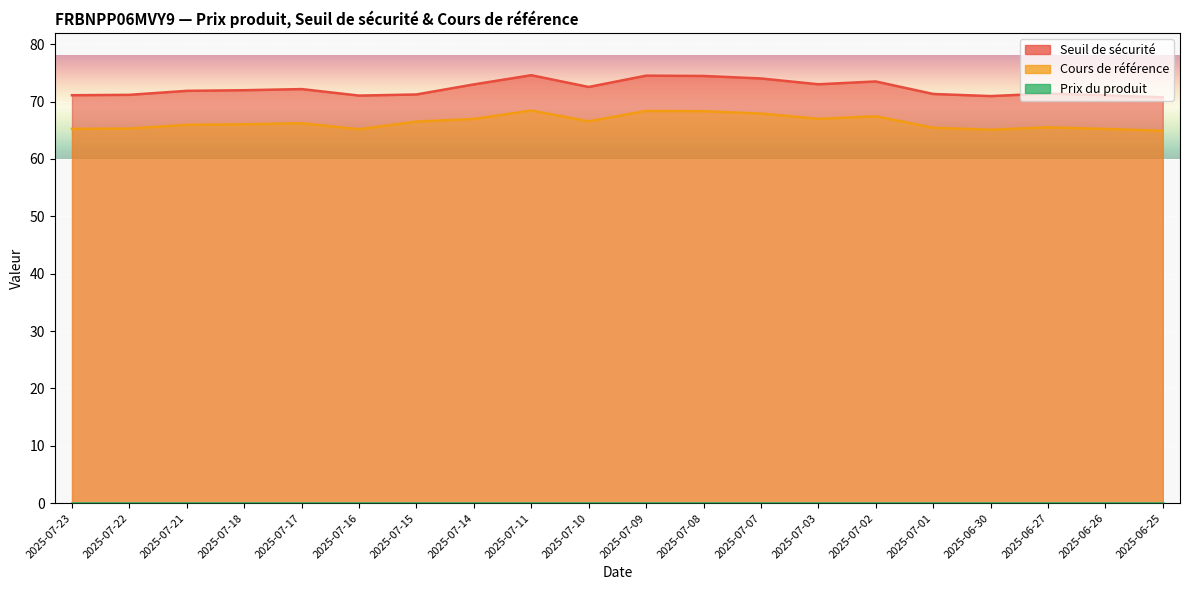

What is the difference between the Seuil de sécurité values at 2025-07-11 and 2025-06-30?

3.6